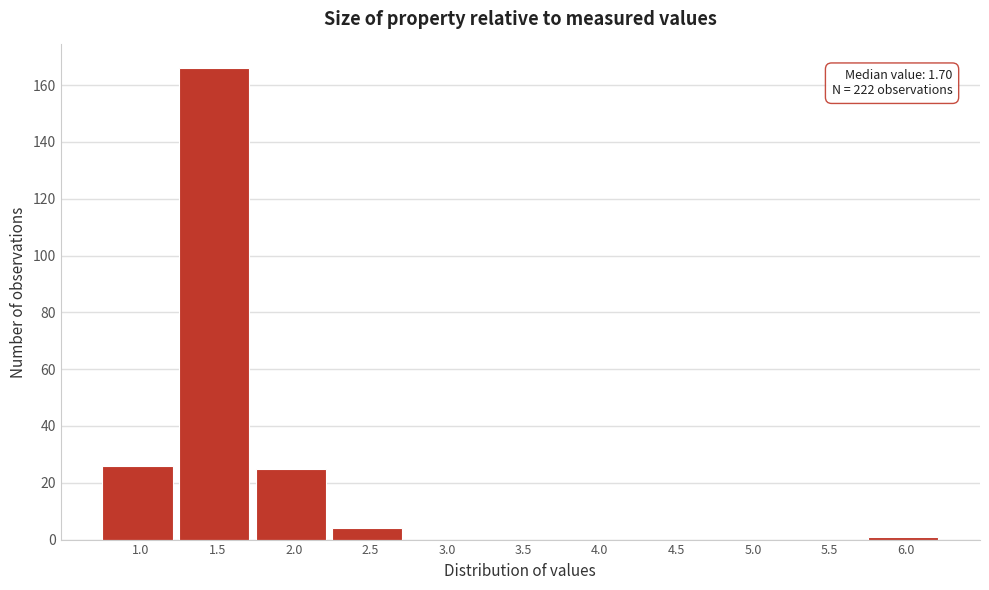

Reading right to left, what are all the values shown in this chart?

6.0=1	5.5=0	5.0=0	4.5=0	4.0=0	3.5=0	3.0=0	2.5=4	2.0=25	1.5=166	1.0=26